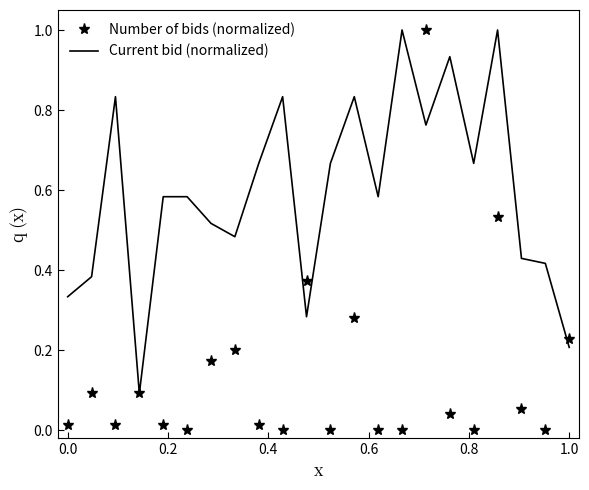

Rank the series by their average value, from highest to lowest.

Current bid (normalized), Number of bids (normalized)